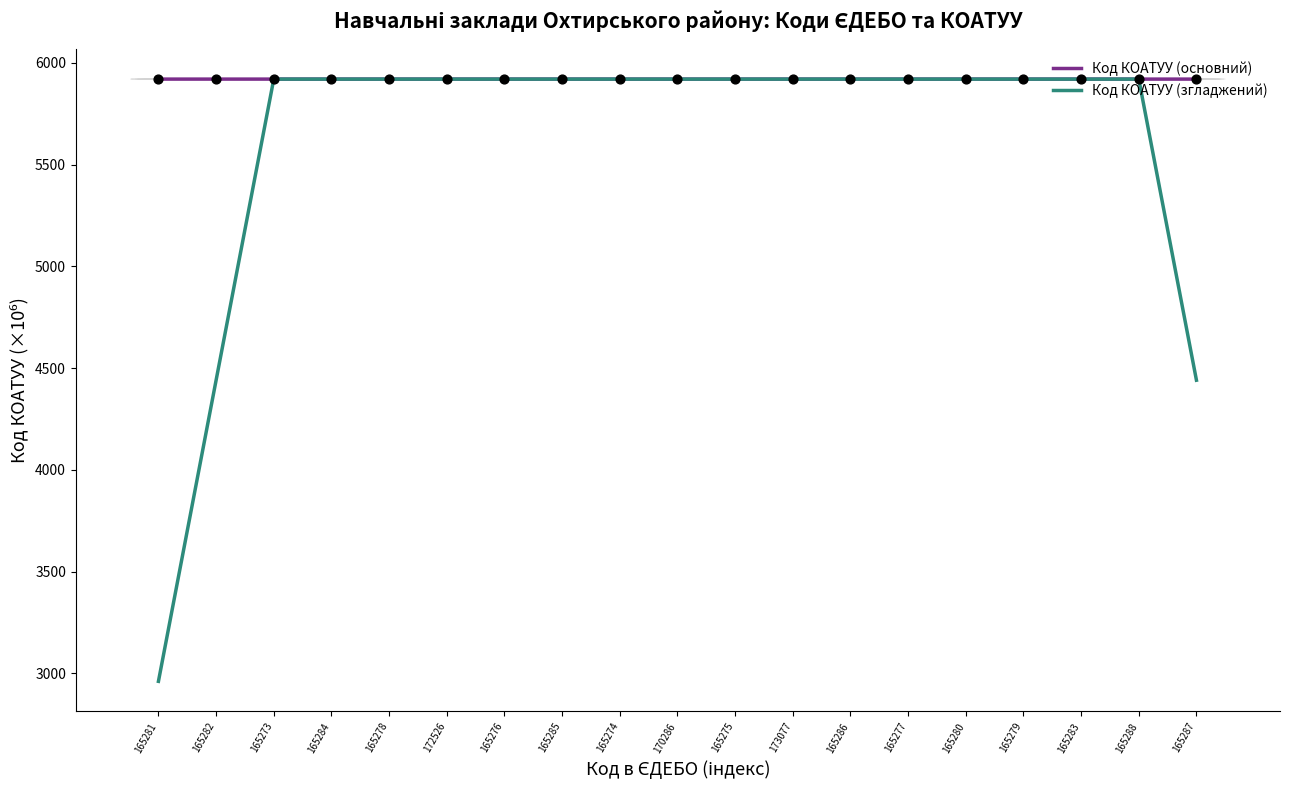

Which series reaches the minimum Y coordinate?

Код КОАТУУ (згладжений)